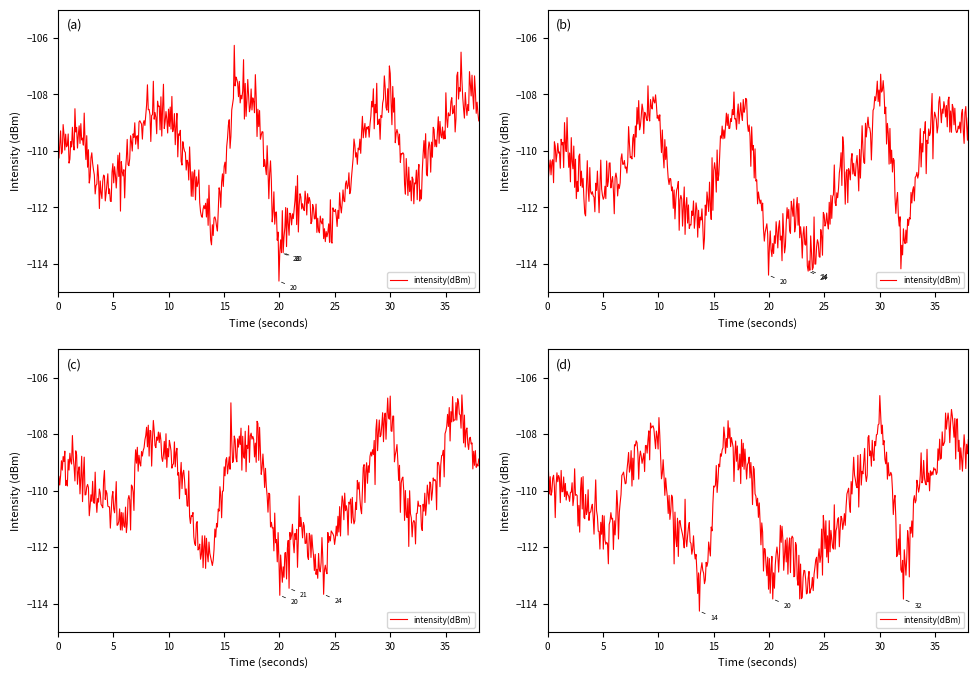

What is the change in value from 10 to 32?

-3.9